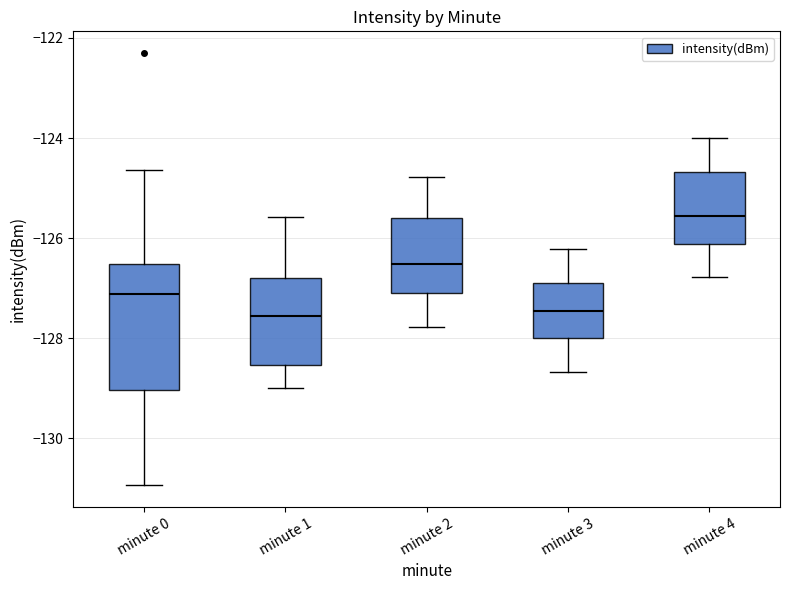

Reading left to right, transcribe this box plot: for each box, give where its median line is, the range the box spans, and where its two whiskers end, as read against the y-axis. The values are not printed on the chart, so give them approximately, as read against the axis.

minute 0: median -127.2, box -129.0 to -126.6, whiskers -131.0 to -124.6
minute 1: median -127.6, box -128.6 to -126.8, whiskers -129.0 to -125.6
minute 2: median -126.6, box -127.0 to -125.6, whiskers -127.8 to -124.8
minute 3: median -127.4, box -128.0 to -126.8, whiskers -128.6 to -126.2
minute 4: median -125.6, box -126.2 to -124.6, whiskers -126.8 to -124.0